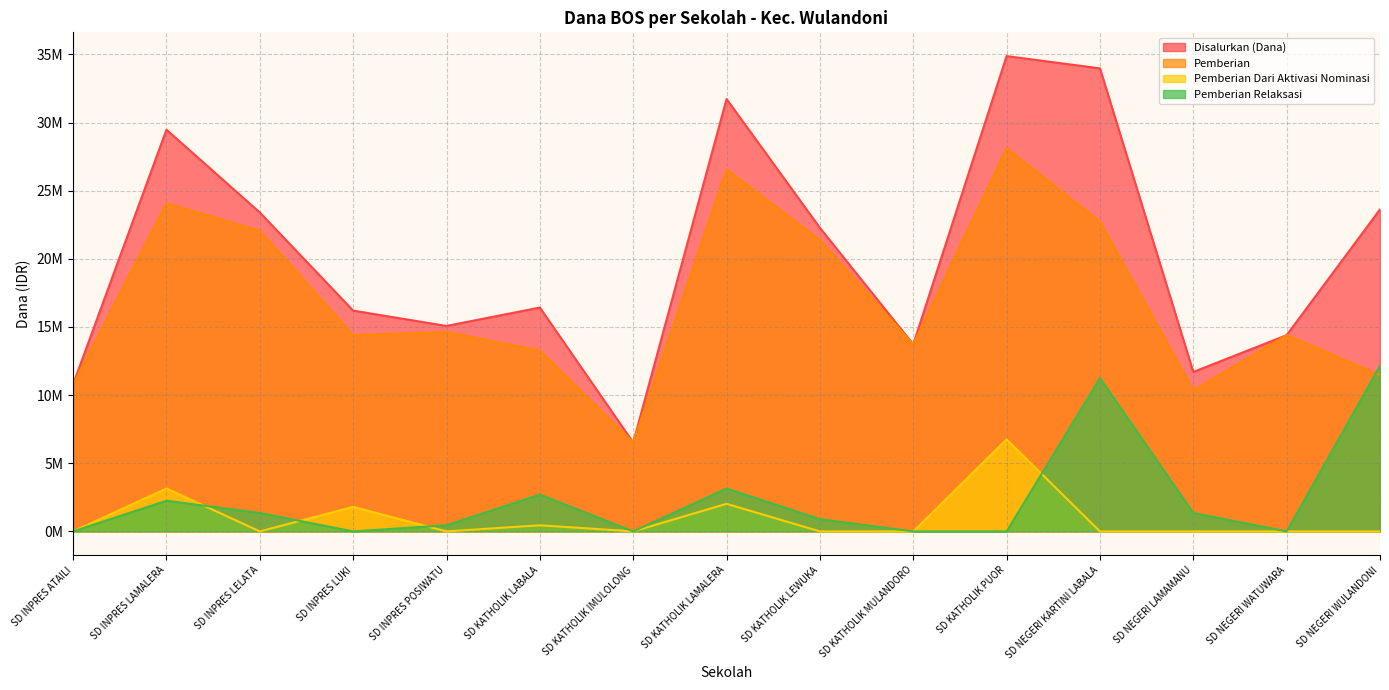

Rank the series at SD INPRES POSIWATU from lowest to highest value.

Pemberian Dari Aktivasi Nominasi, Pemberian Relaksasi, Pemberian, Disalurkan (Dana)